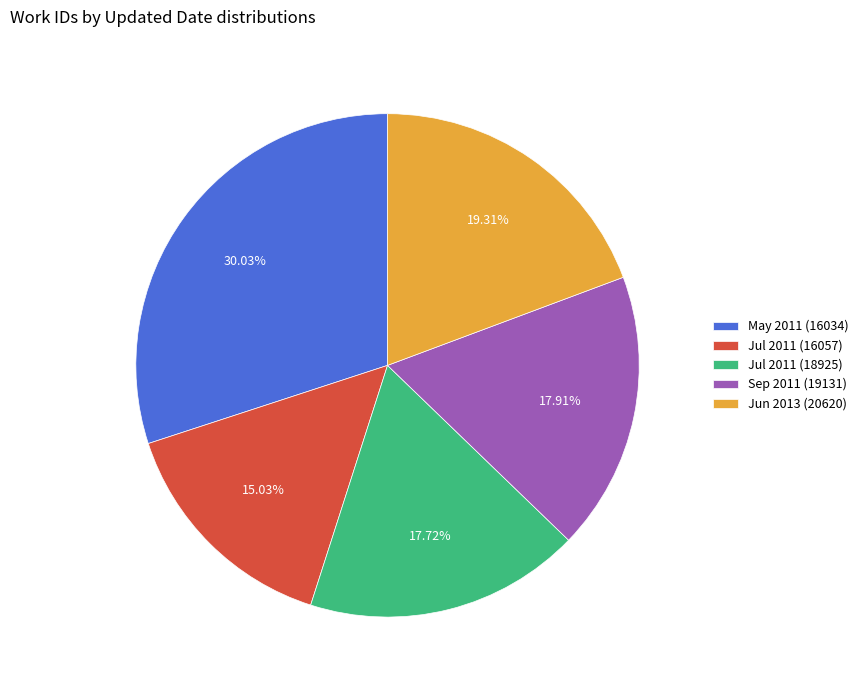

Between Sep 2011 (19131) and Jun 2013 (20620), which is larger?

Jun 2013 (20620)